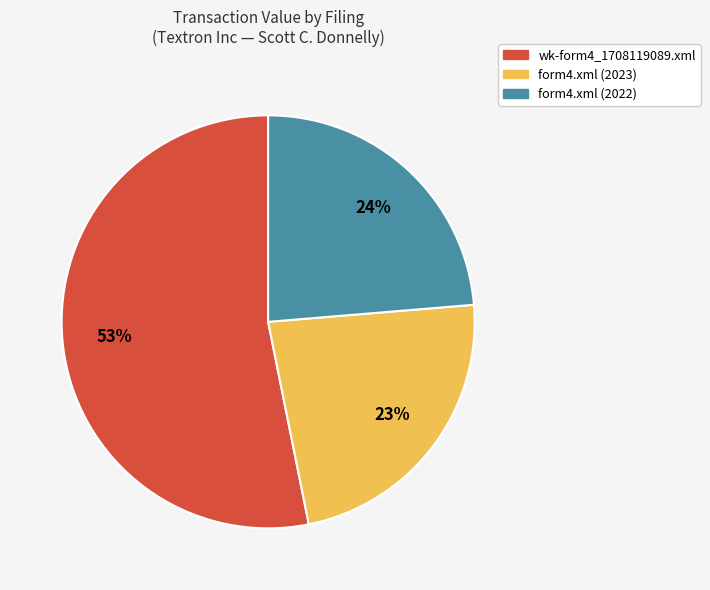

To the nearest percent, what is the difference between the wk-form4_1708119089.xml and form4.xml (2023) slice percentages?

30%